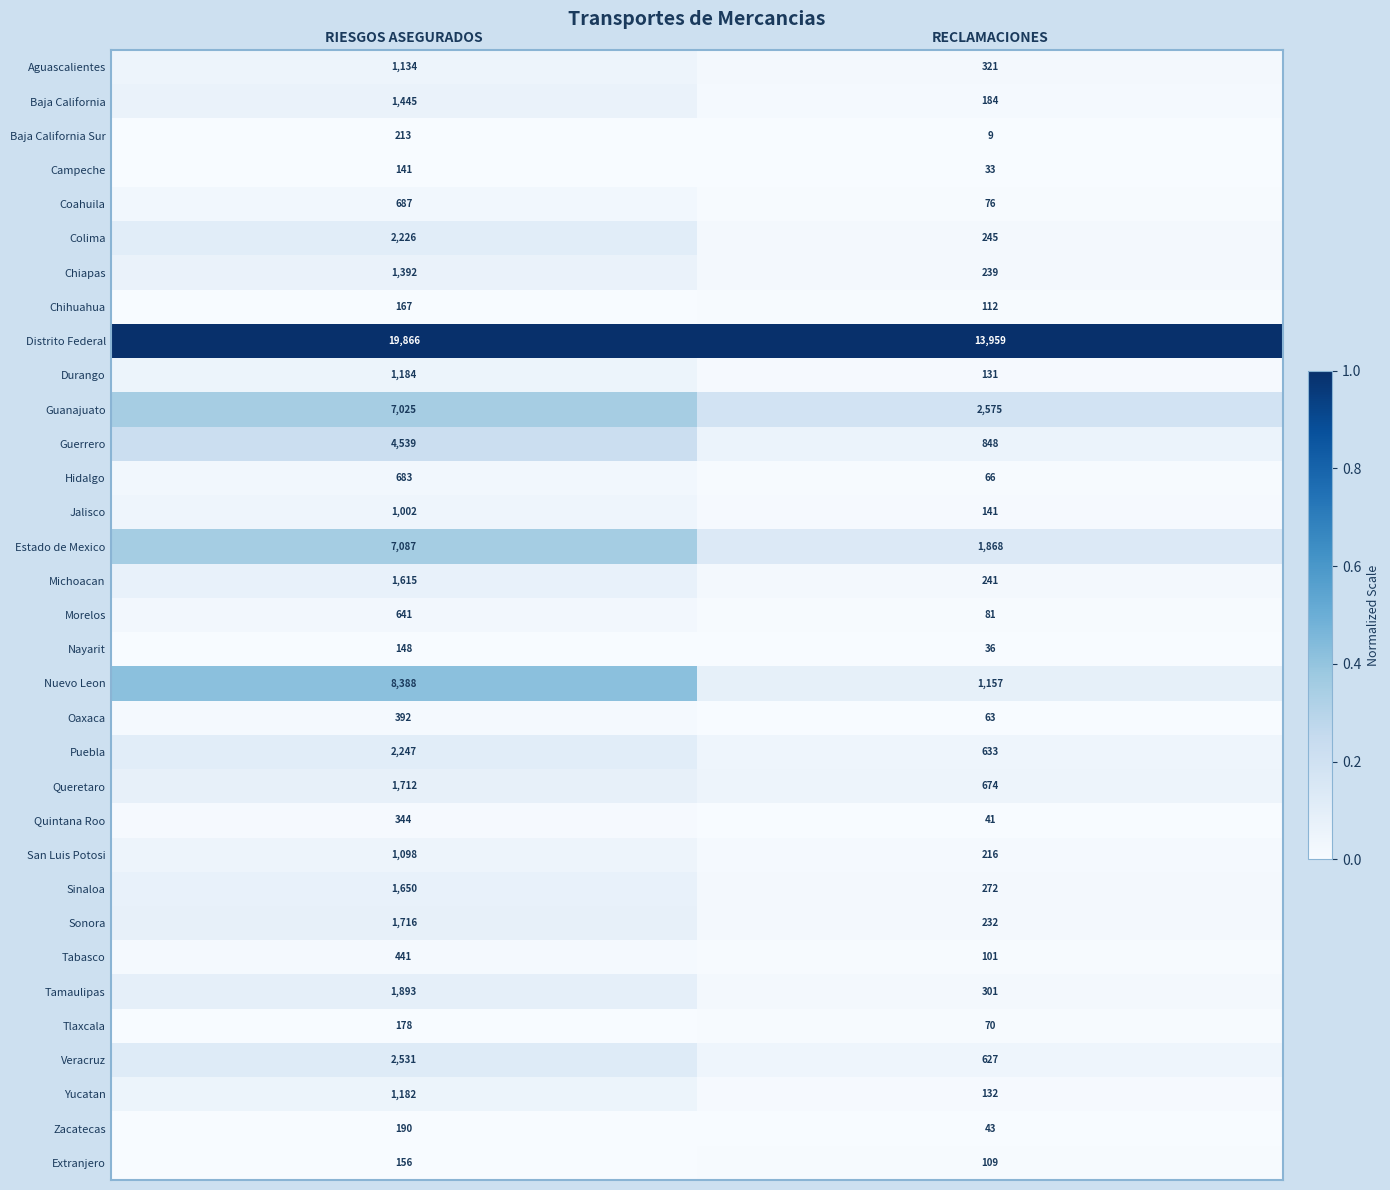

The Nuevo Leon series shows 8388 at RIESGOS ASEGURADOS. True or false?

True